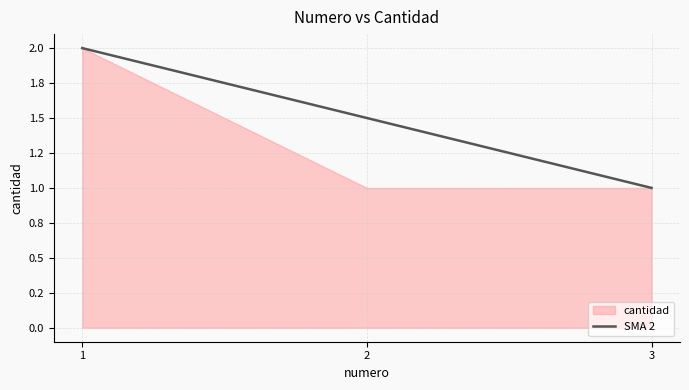

What is the change in value from 1 to 3?

-1.0